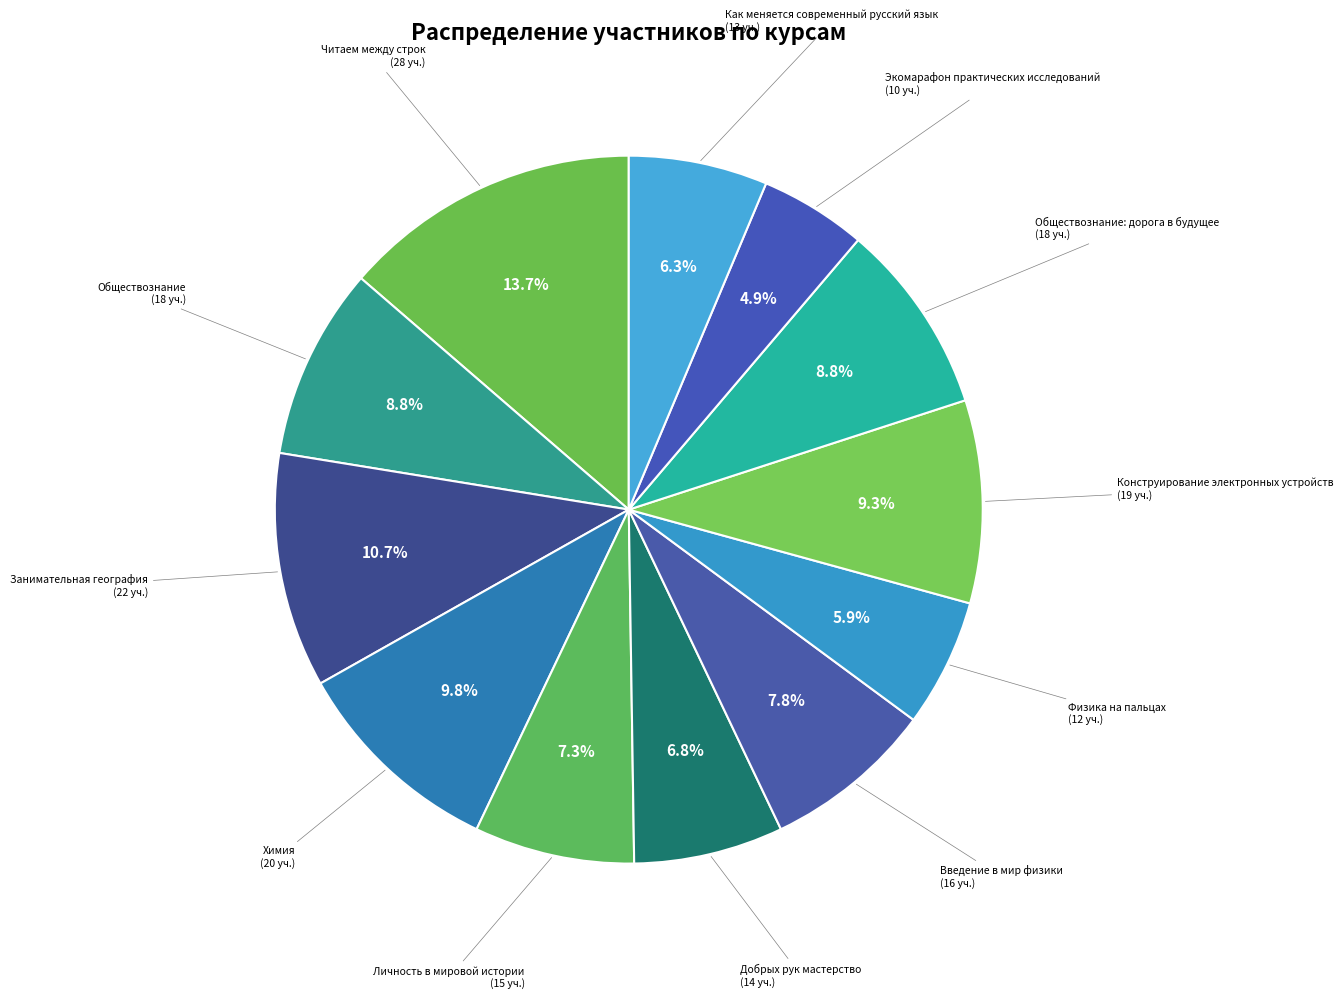

To the nearest percent, what portion does Обществознание represent?

9%